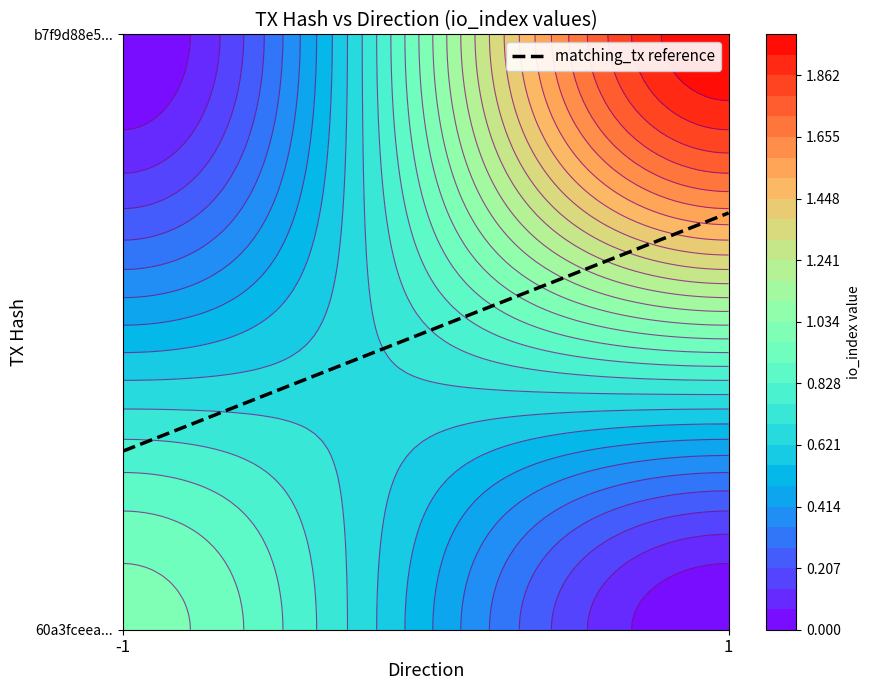

Rank the series by their maximum value, from lowest to highest.

60a3fceea2758c55f6868124598860381ca4f43, b7f9d88e545c491f5d41864402087586130f974